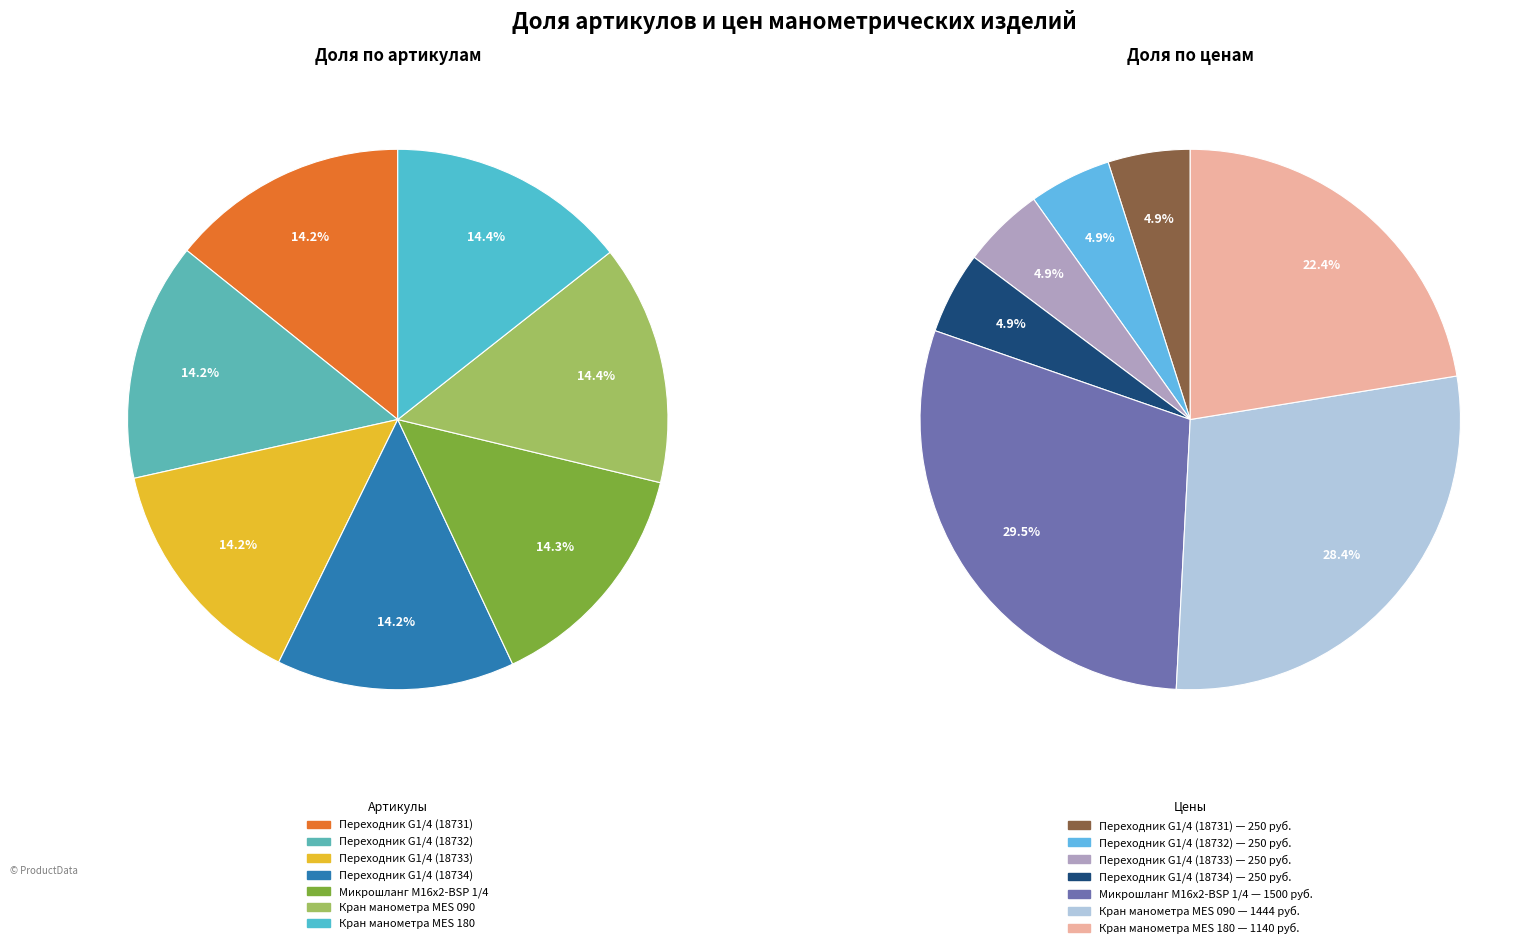

To the nearest percent, what portion does Переходник G1/4 (18731) represent?

14%